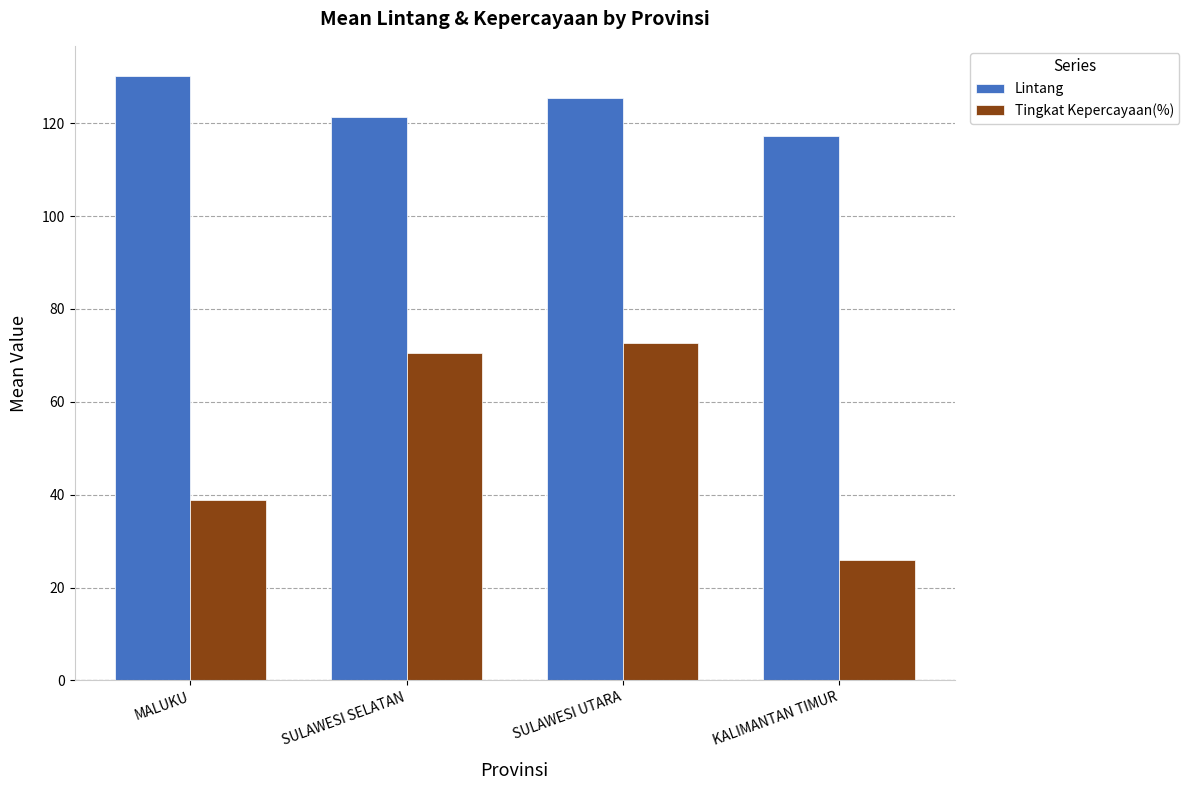

Which label corresponds to the smallest value in the chart?

KALIMANTAN TIMUR